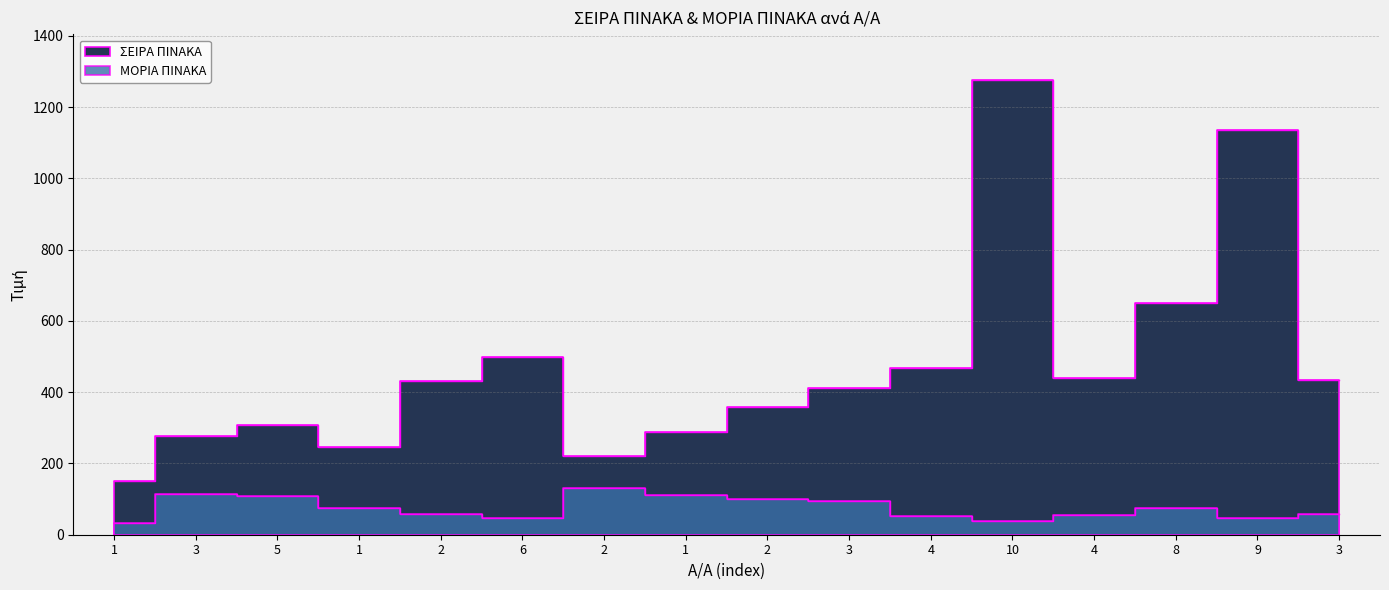

List the labels in order of ΜΟΡΙΑ ΠΙΝΑΚΑ value, smallest first.

1, 10, 9, 6, 4, 4, 3, 2, 1, 8, 3, 2, 5, 1, 3, 2